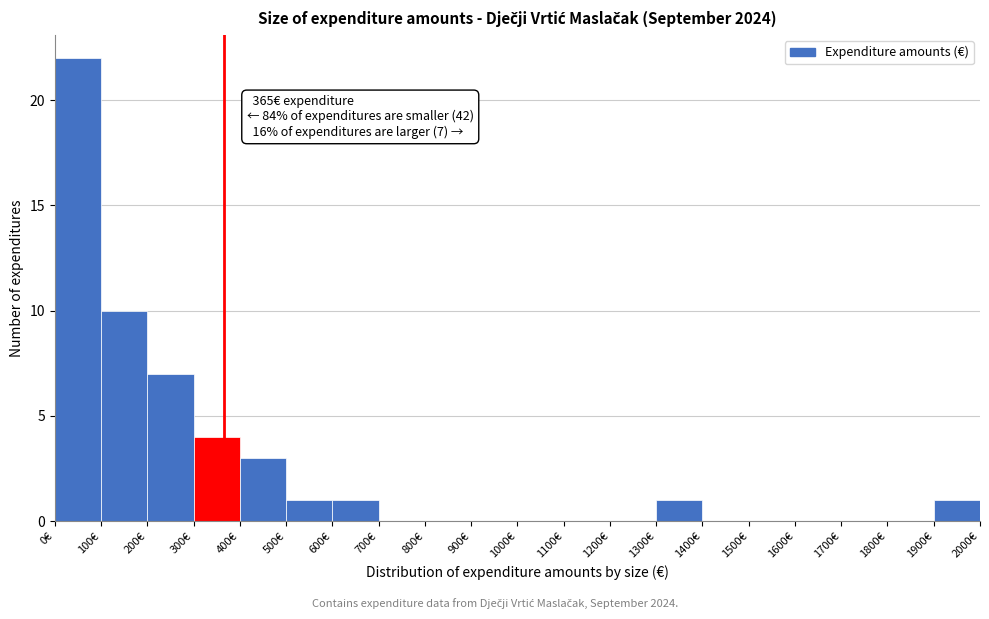

Over which range of the x-axis is the bar tallest?

0 to 100